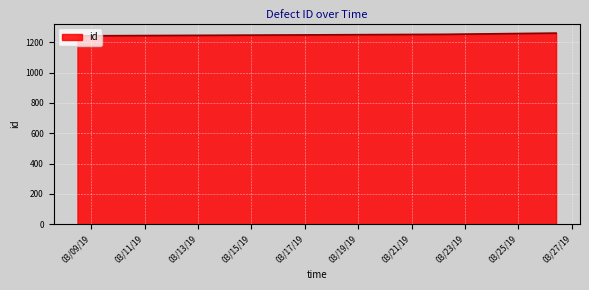

True or false: the data has more than 2 interior local peaks.

False